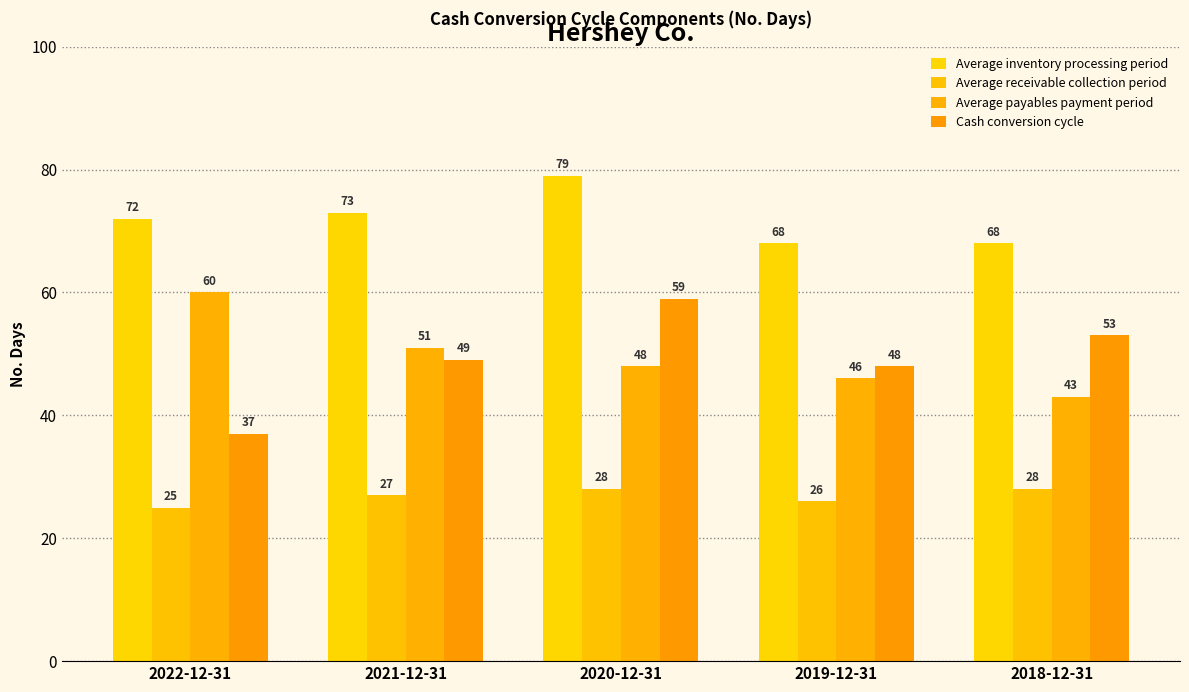

What is the value of the Cash conversion cycle bar at the 3rd from the left?

59